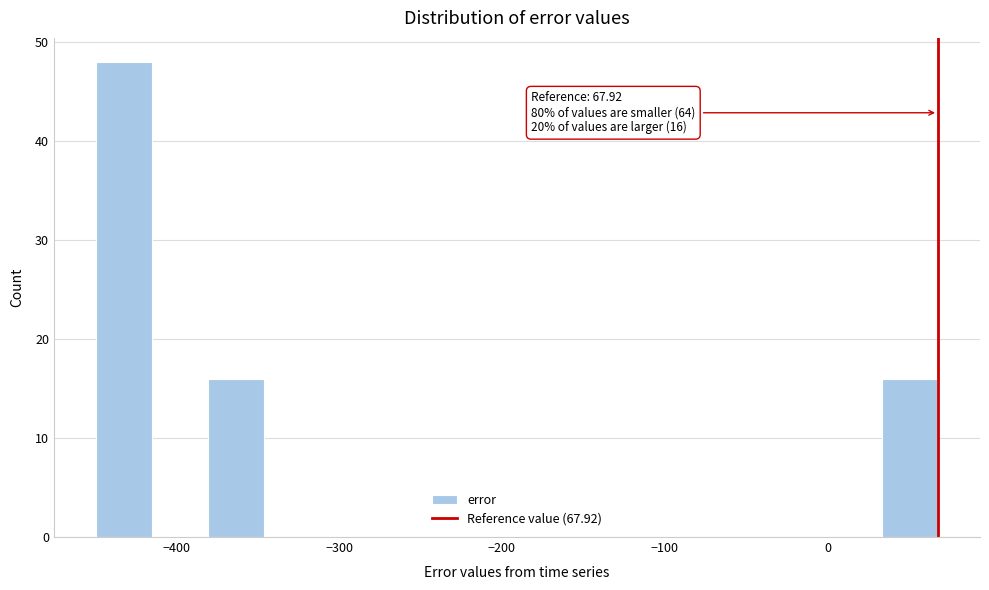

Read against the x-axis, roughly where is the centre of the tallest bar?

-430